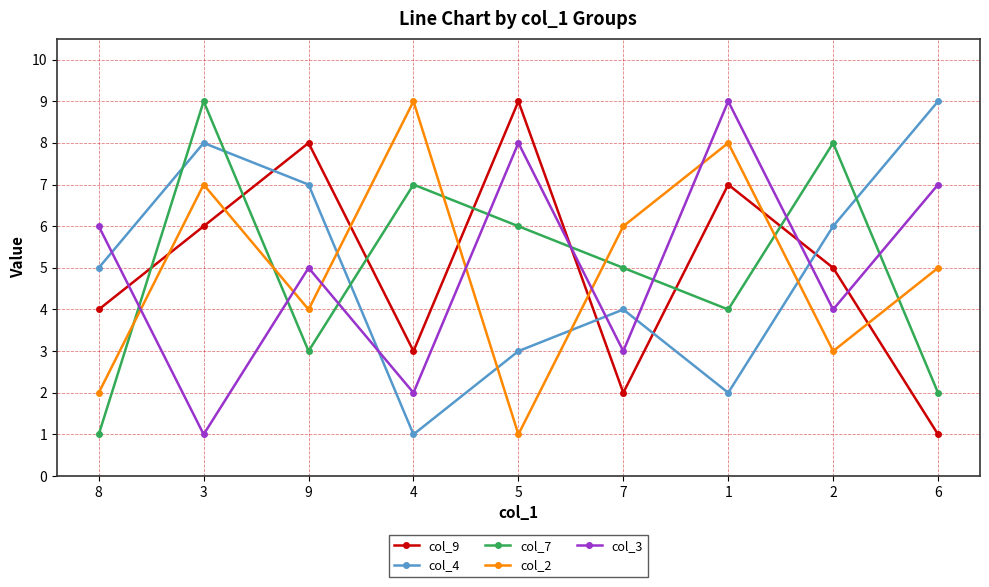

The value of col_7 at 1 is 7. True or false?

False